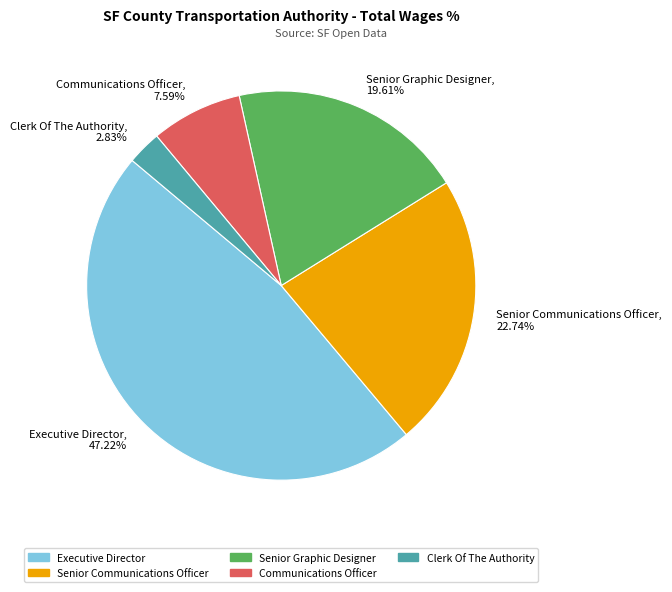

The Clerk Of The Authority slice represents 3% of the pie. True or false?

True